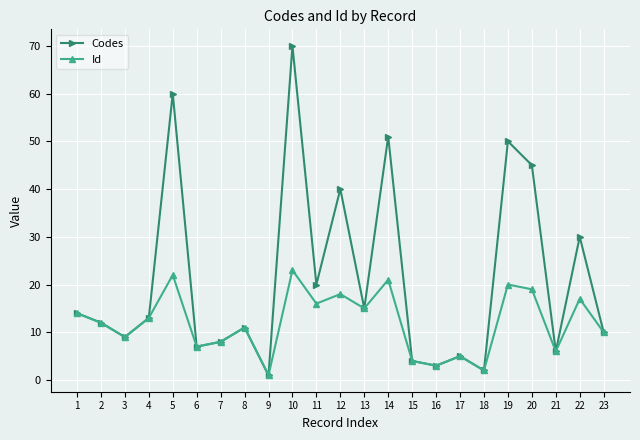

Which series has the largest range (max minus min)?

Codes